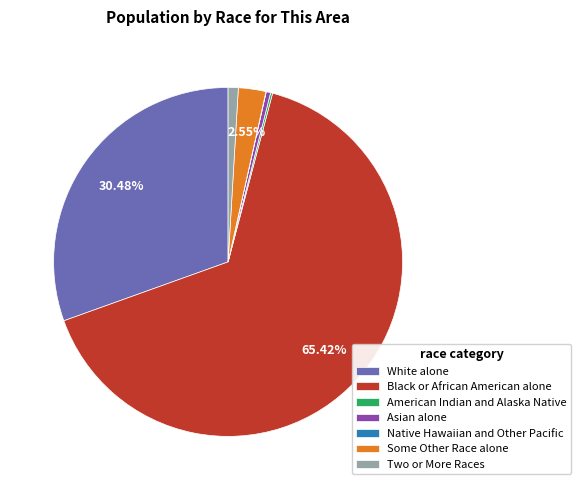

Which has a higher value, Some Other Race alone or Black or African American alone?

Black or African American alone